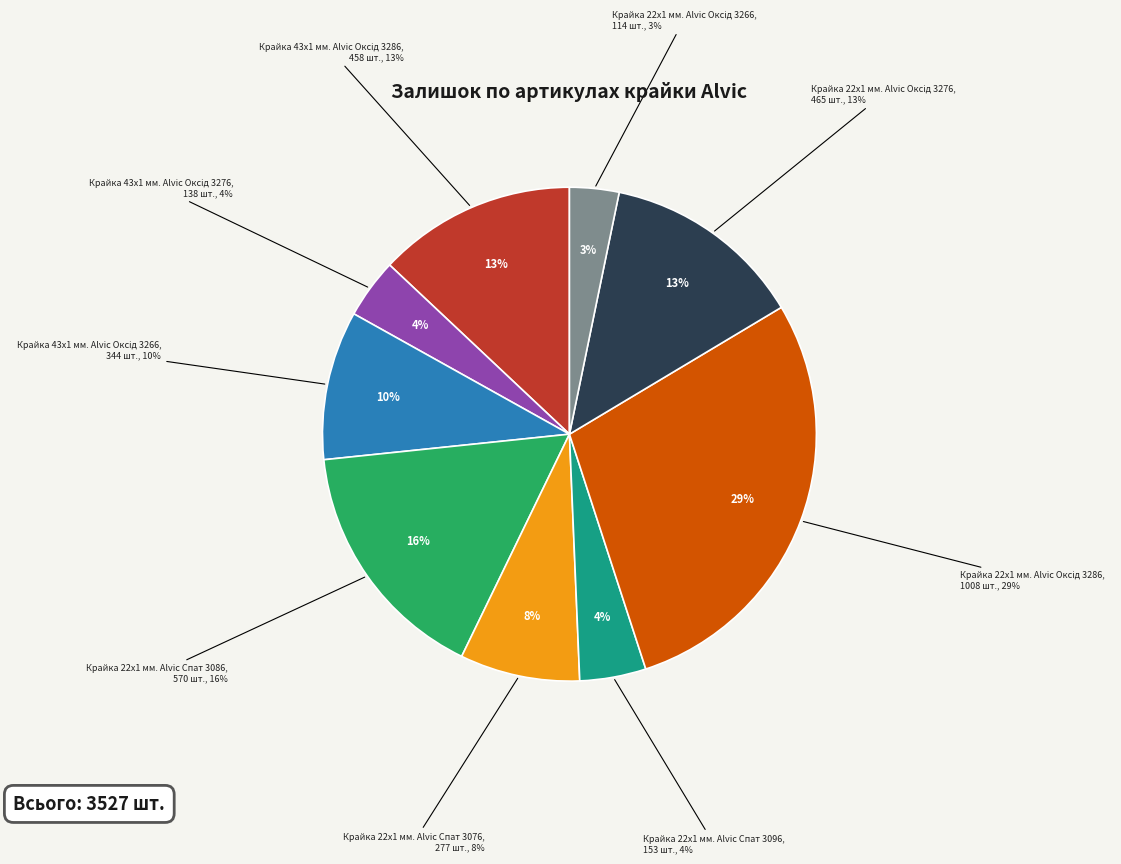

Count the number of slices in the pie.

9